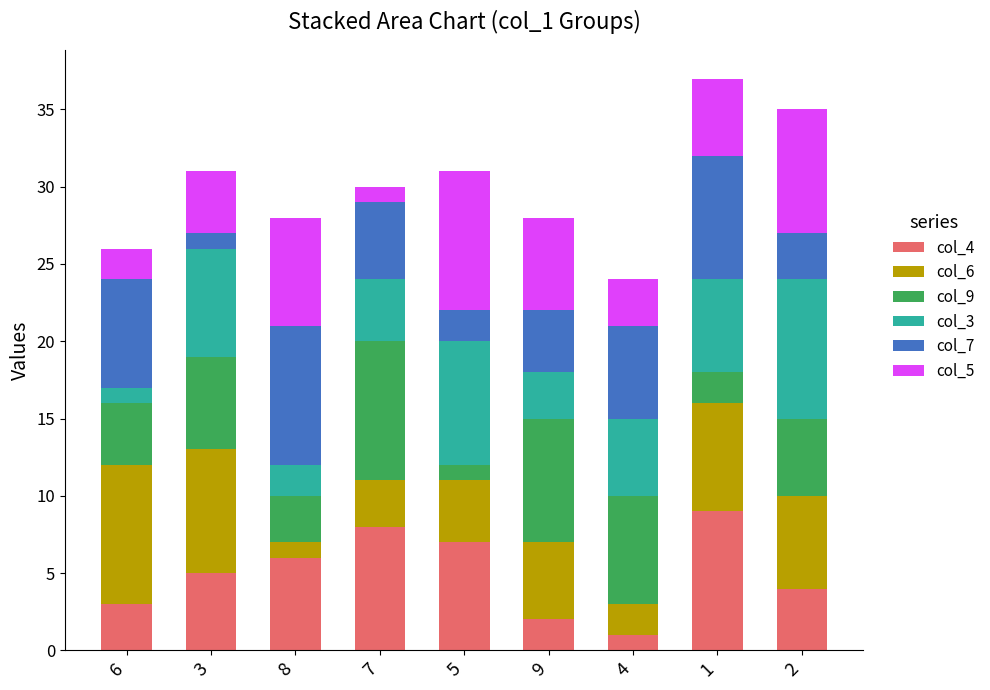

Is it true that col_4 equals 7 at 5?

True